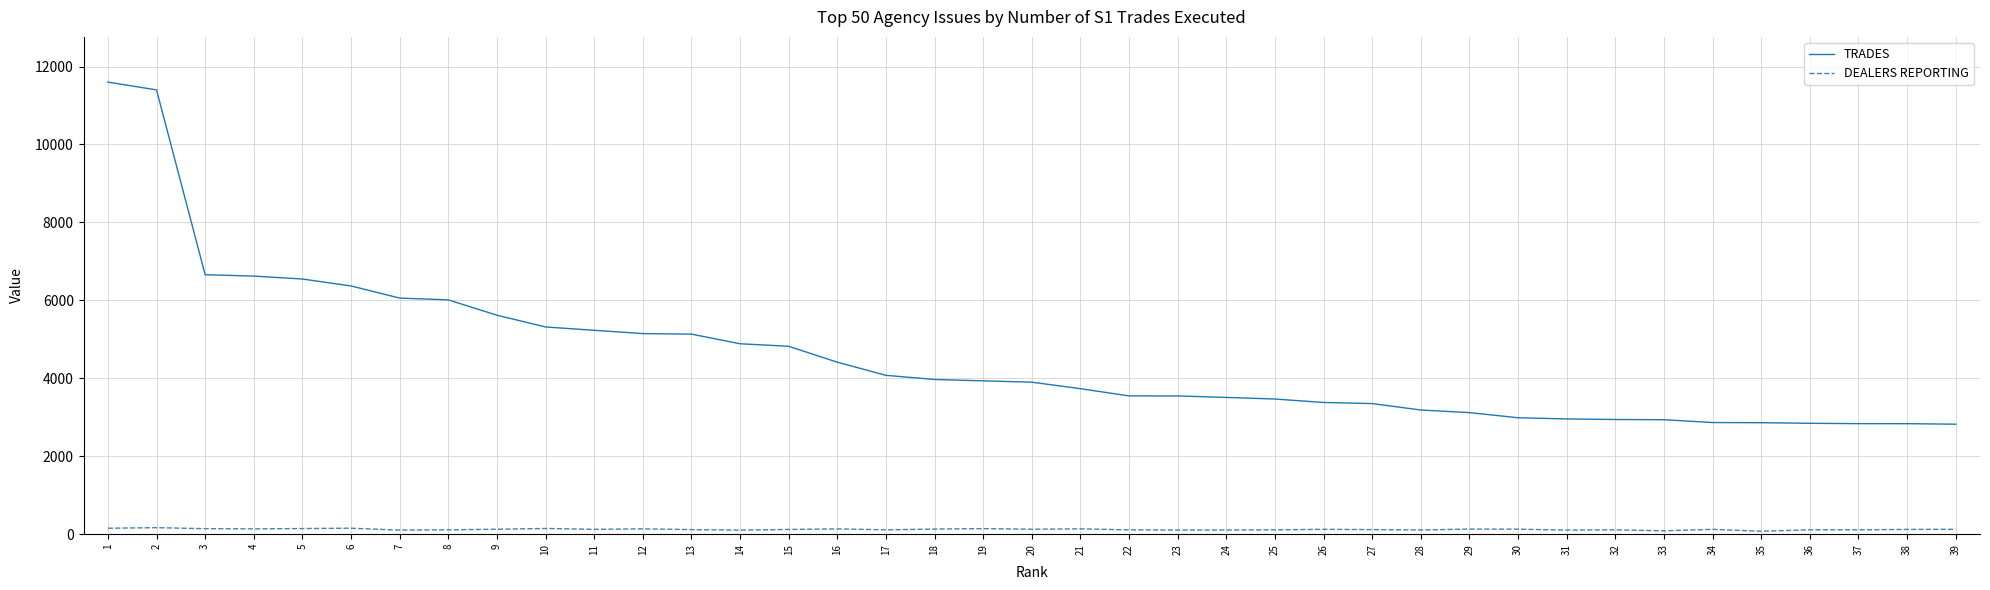

List the series in order of their peak value, highest first.

TRADES, DEALERS REPORTING